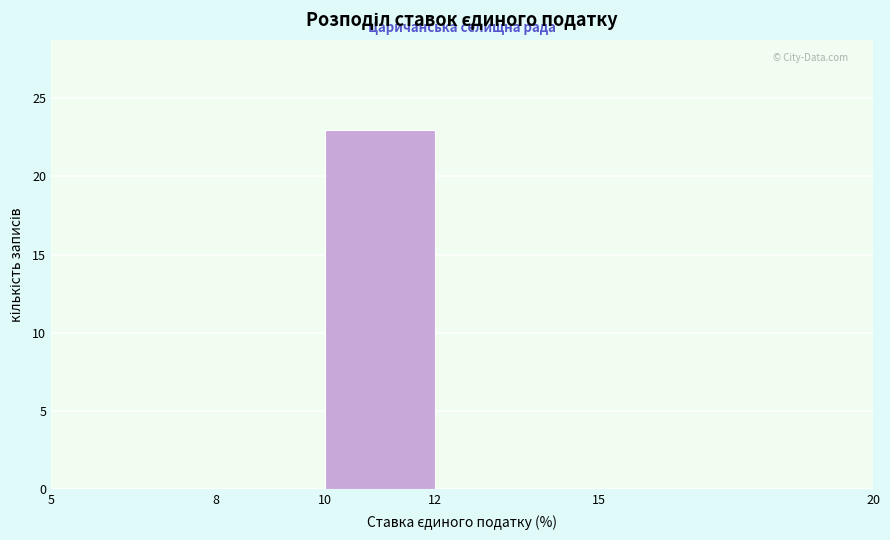

Reading left to right, transcribe this chart: for each bar, give the range it covers on the x-axis and its height. The values are not printed on the chart, so give them approximately, as read against the axis.

5 to 8: 0
8 to 10: 0
10 to 12: 23
12 to 15: 0
15 to 20: 0